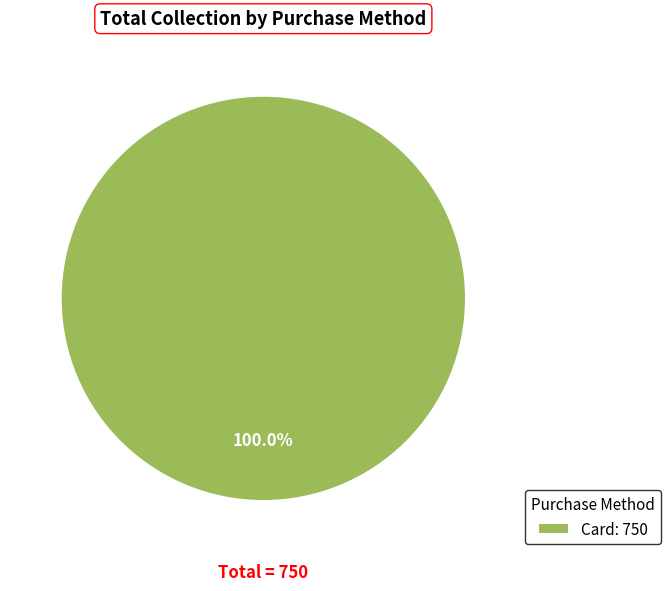

How many segments does this pie chart have?

1